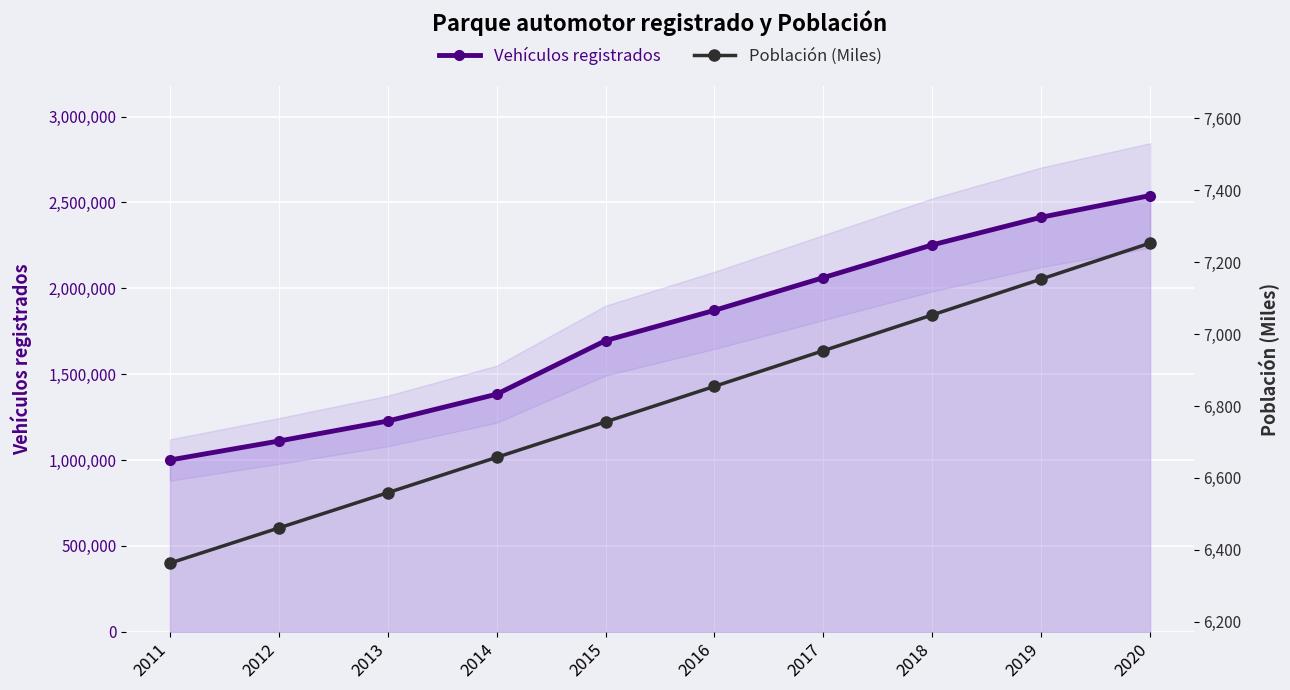

The value of Vehículos registrados at 2018 is 3796869.6. True or false?

False